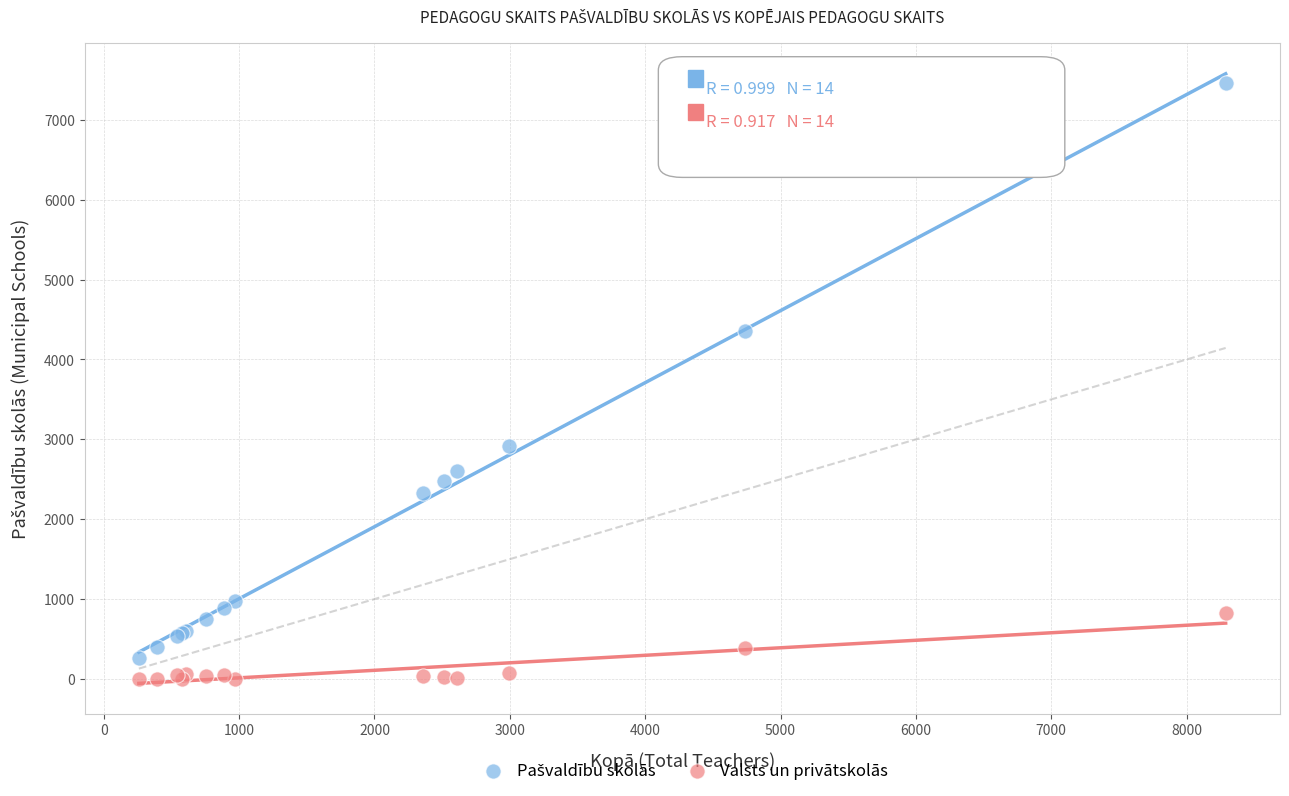

Across all series, what Y value is closest to 3731?

4353